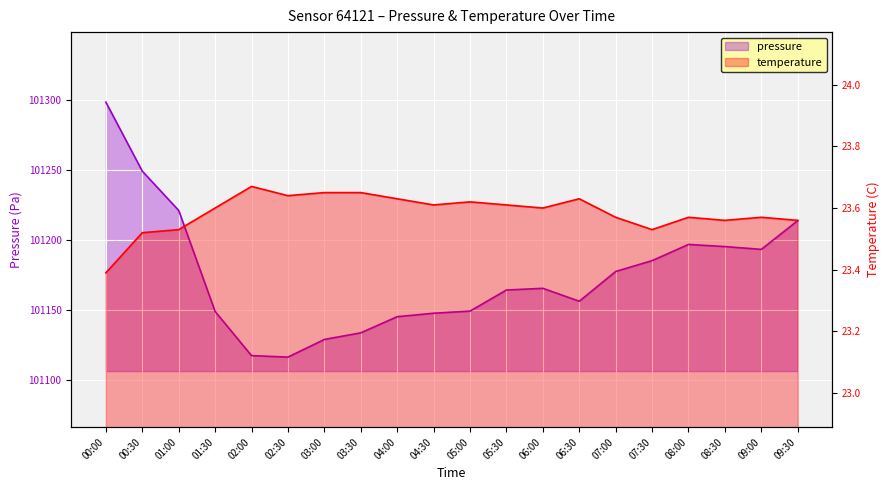

What are all the series names shown in the legend?

pressure, temperature